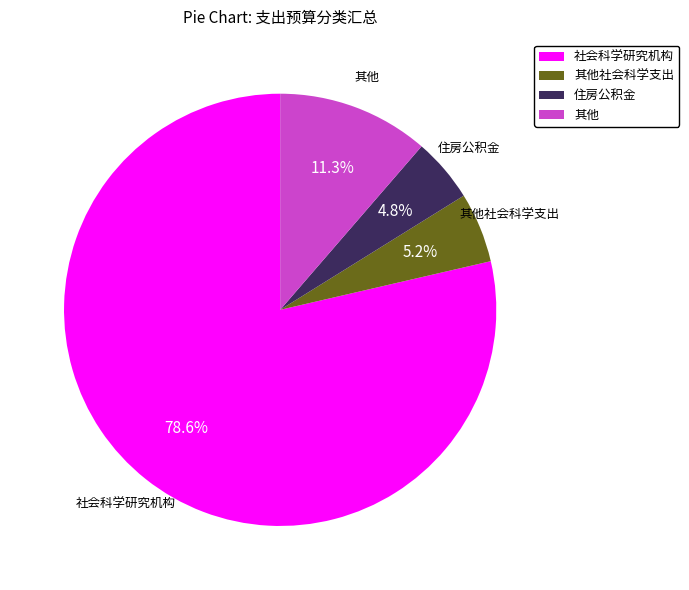

How many segments does this pie chart have?

4